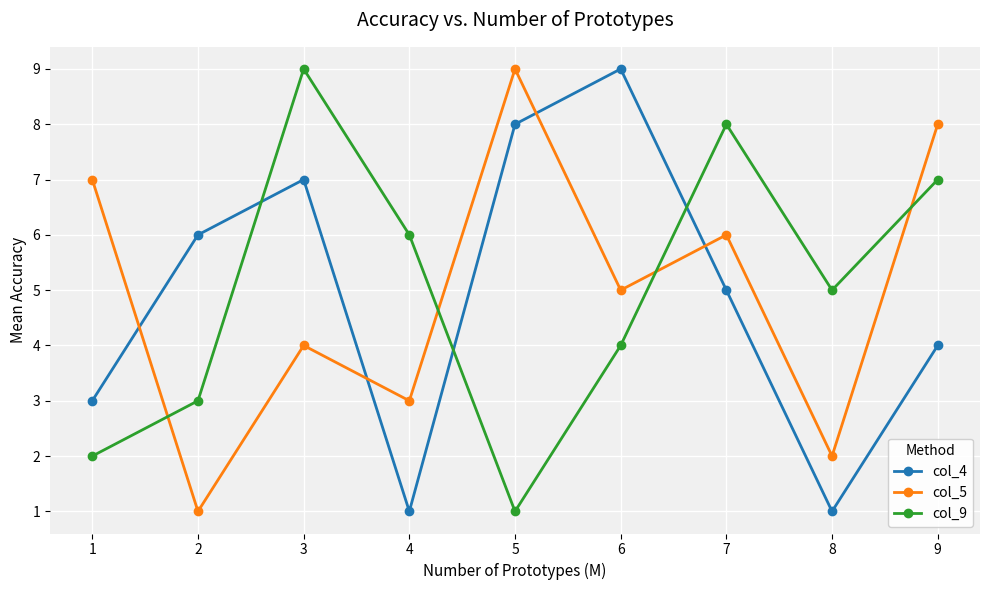

True or false: col_4 has a value of 2 at 4.

False